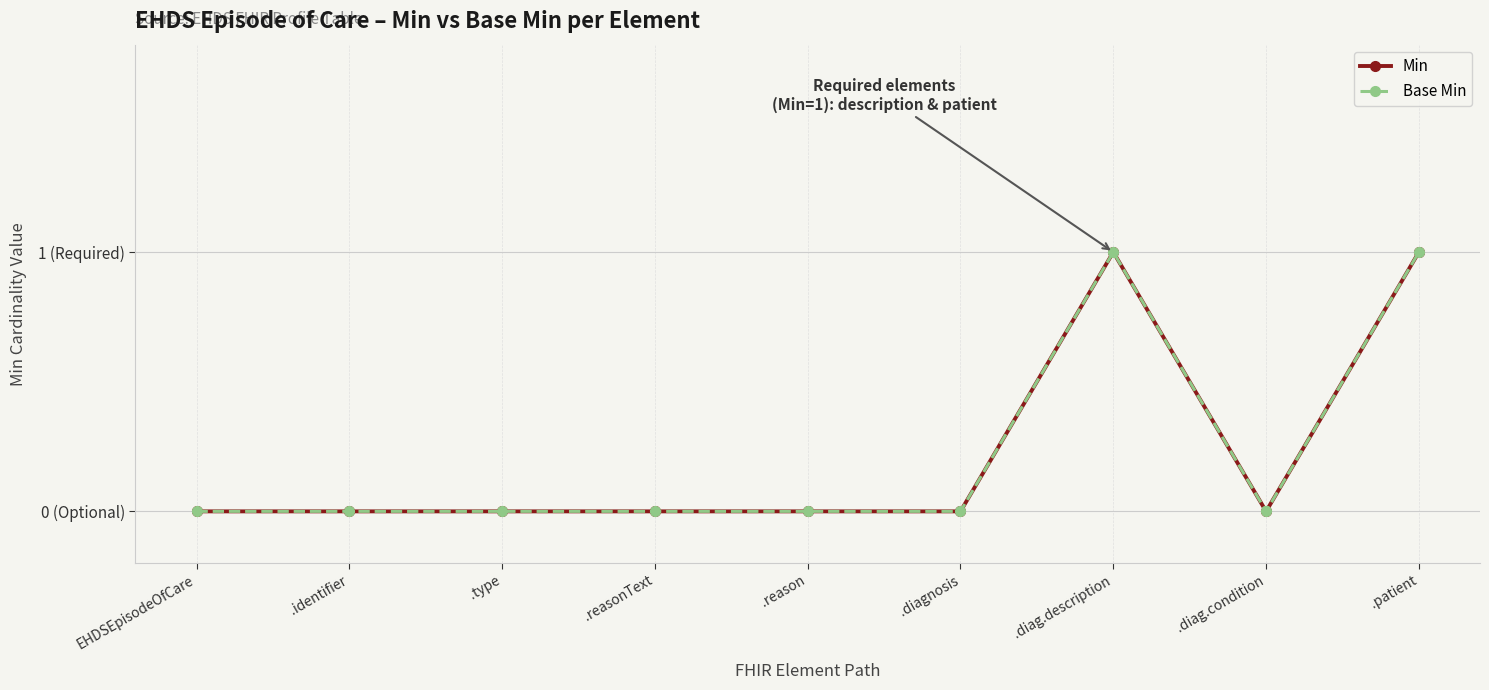

Is this an area chart (filled region under the line)?

No